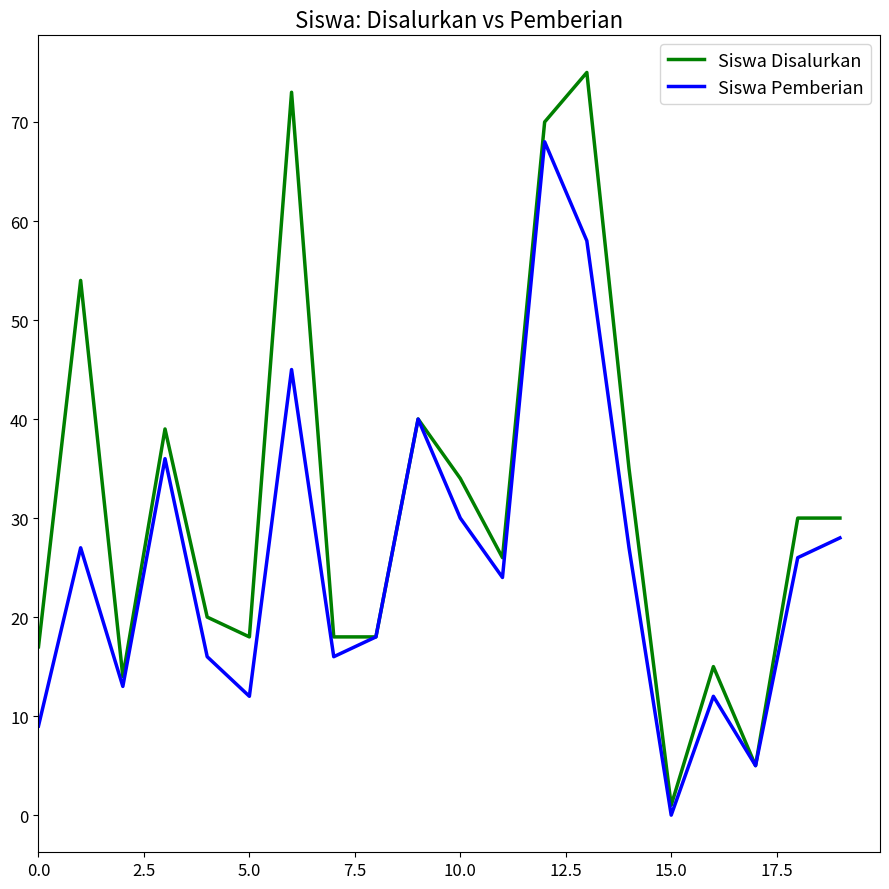

Which series has the largest total across all categories?

Siswa Disalurkan